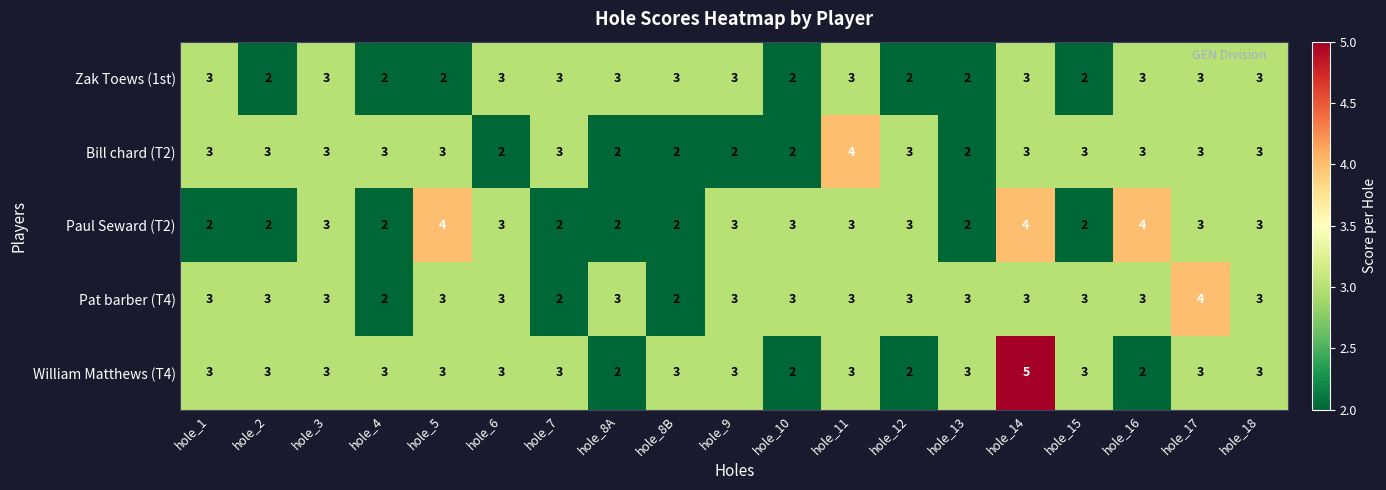

At which category is the sum across all series the highest?

hole_14